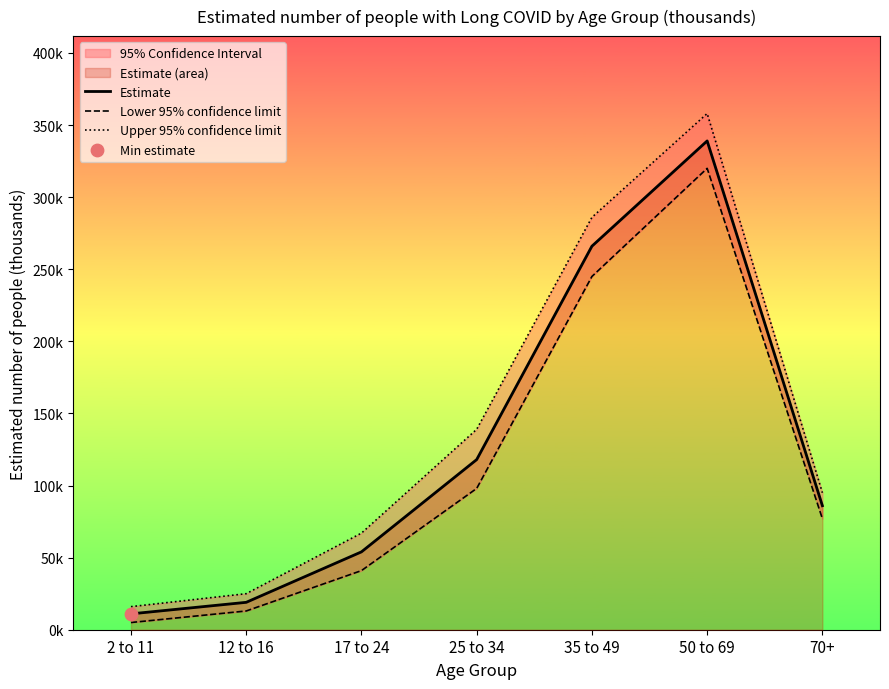

Is the value of Upper 95% confidence limit at 70+ greater than the value of Lower 95% confidence limit at 17 to 24?

Yes